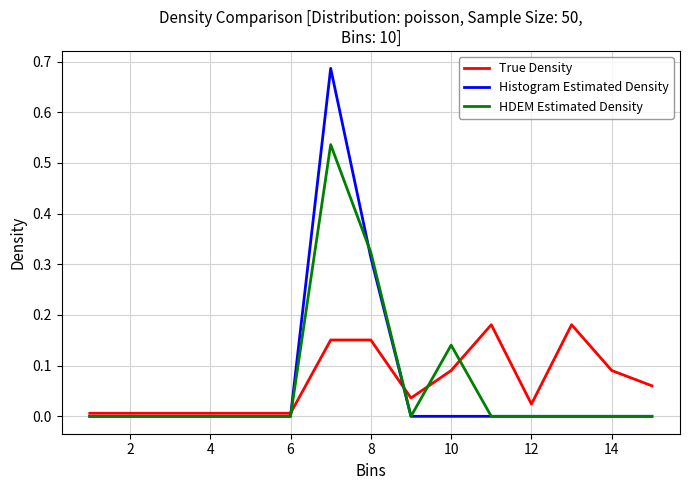

List the series in order of their peak value, highest first.

Histogram Estimated Density, HDEM Estimated Density, True Density